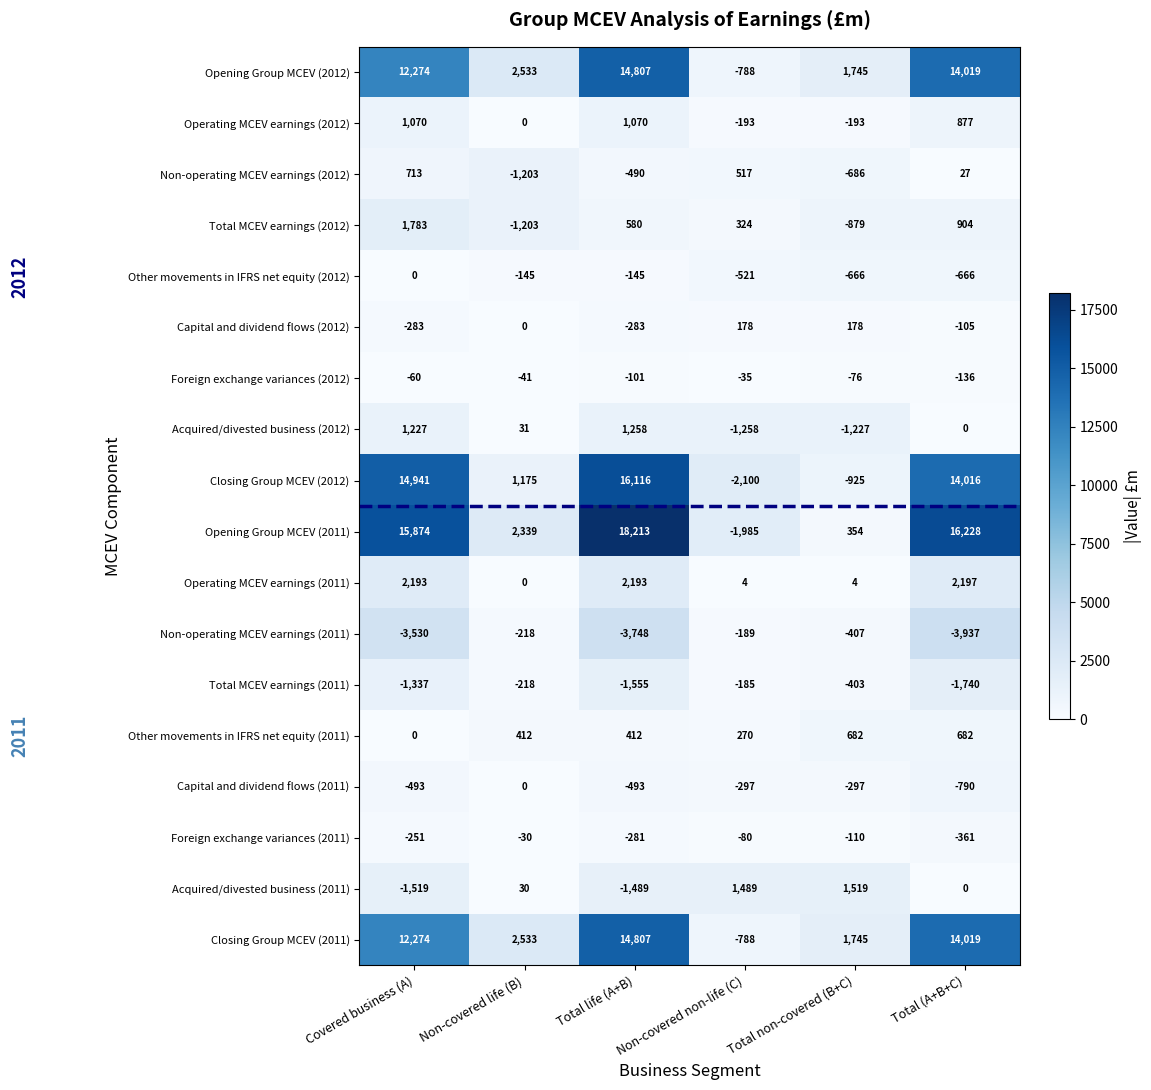

What is the sum of the Operating MCEV earnings (2012) values at Non-covered non-life (C) and Non-covered life (B)?

-193